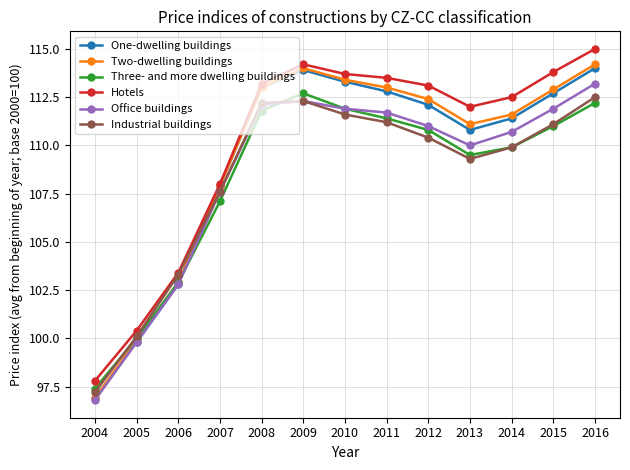

How many values in the Hotels series are below 113?

6